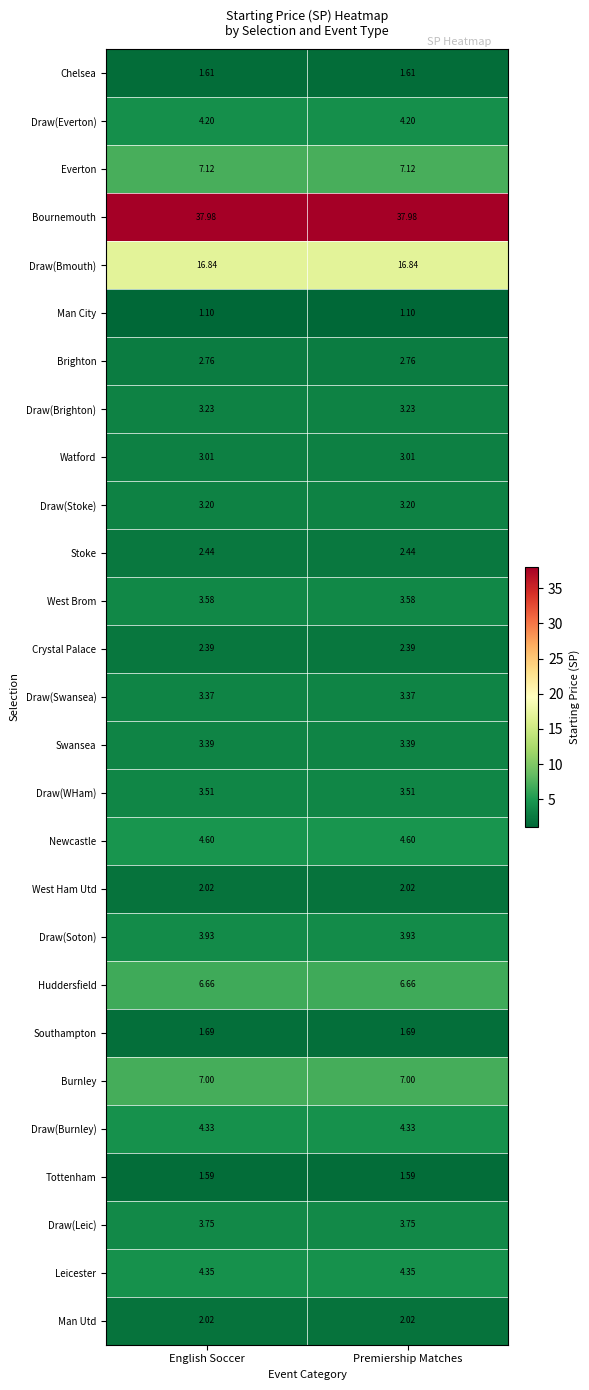

Which series has the largest total across all categories?

Bournemouth